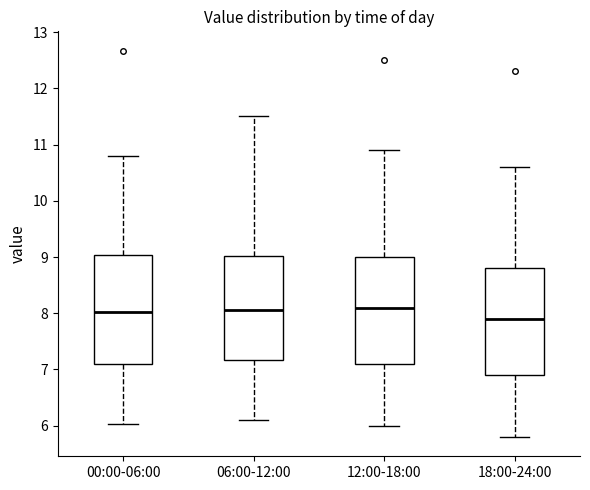

Where is the lower edge of the box for 12:00-18:00 on the y-axis? The values are not printed on the chart, so give them approximately, as read against the axis.

7.1